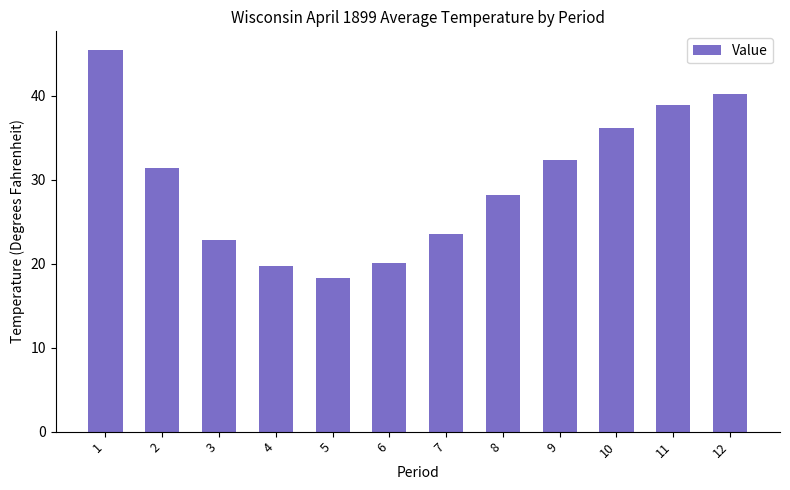

Rank the categories by value from lowest to highest.

5, 4, 6, 3, 7, 8, 2, 9, 10, 11, 12, 1